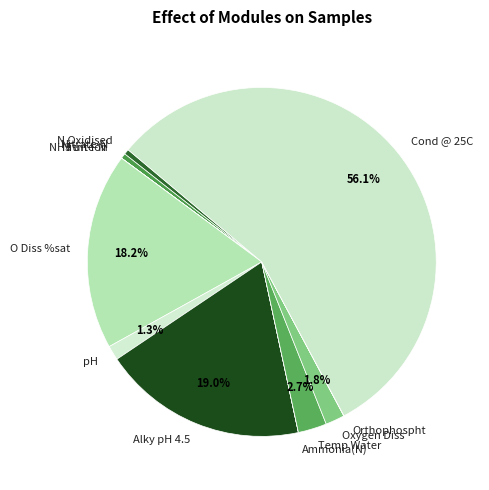

Combined, do Oxygen Diss and Cond @ 25C account for over 50%?

Yes